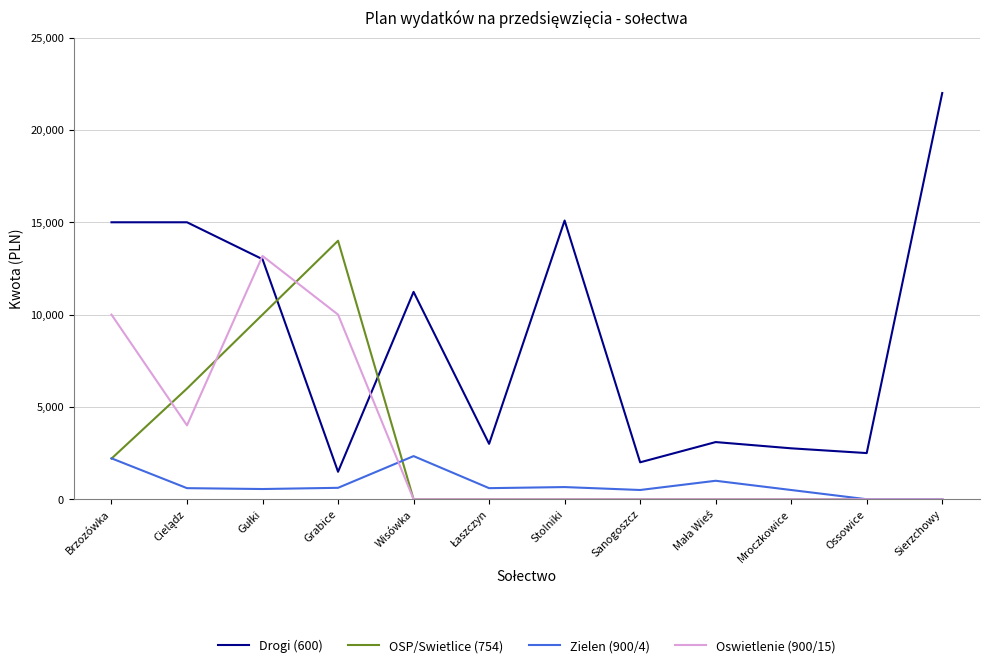

Which series changed the most between Grabice and Ossowice?

OSP/Swietlice (754)